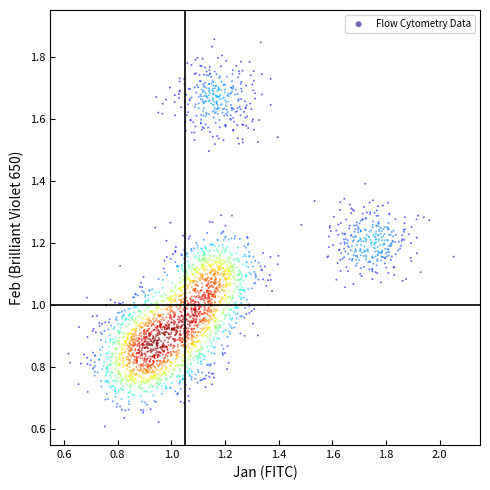

What is the range of X values (max minus min)?

1.4